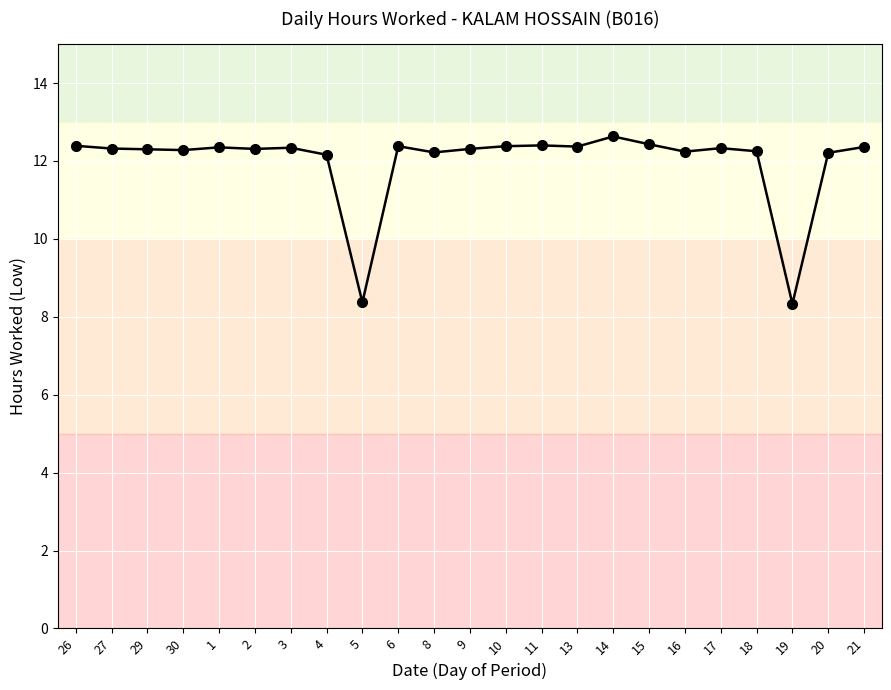

What is the maximum value shown in the chart?

12.6